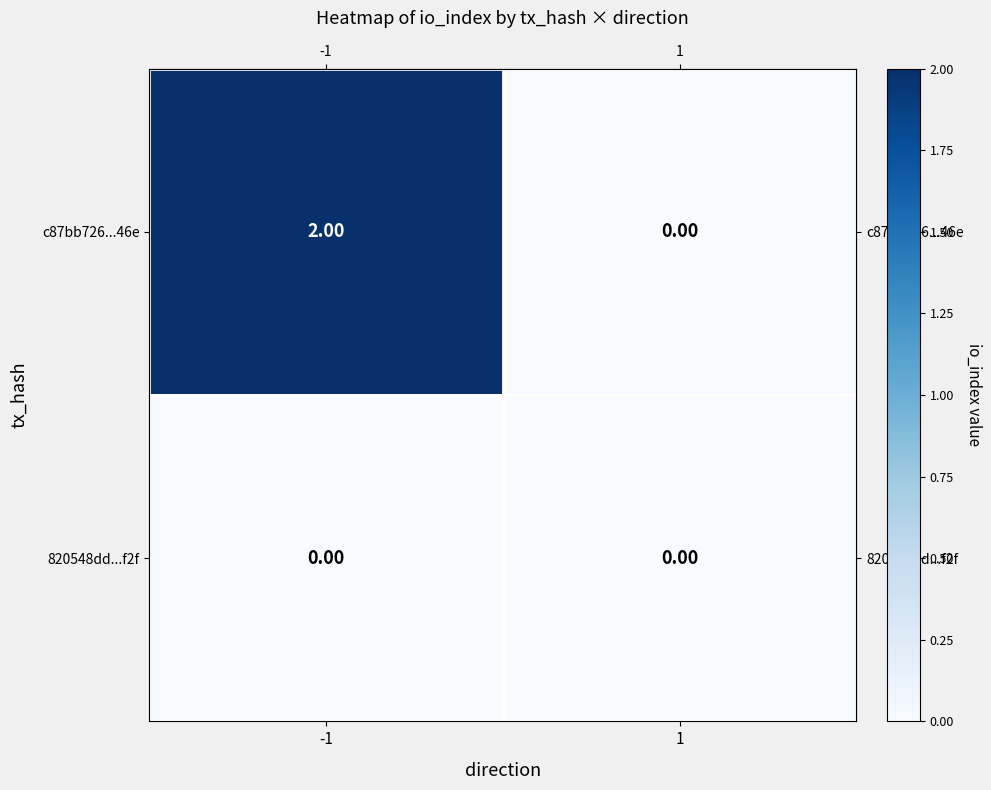

Rank the series by their maximum value, from highest to lowest.

c87bb726...46e, 820548dd...f2f